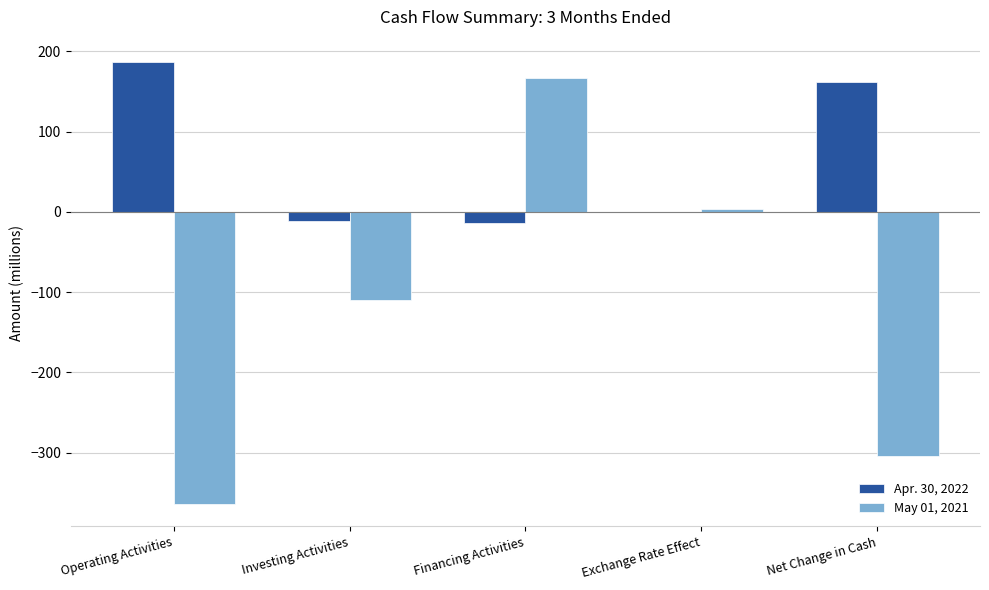

How many data points does each series have?

5